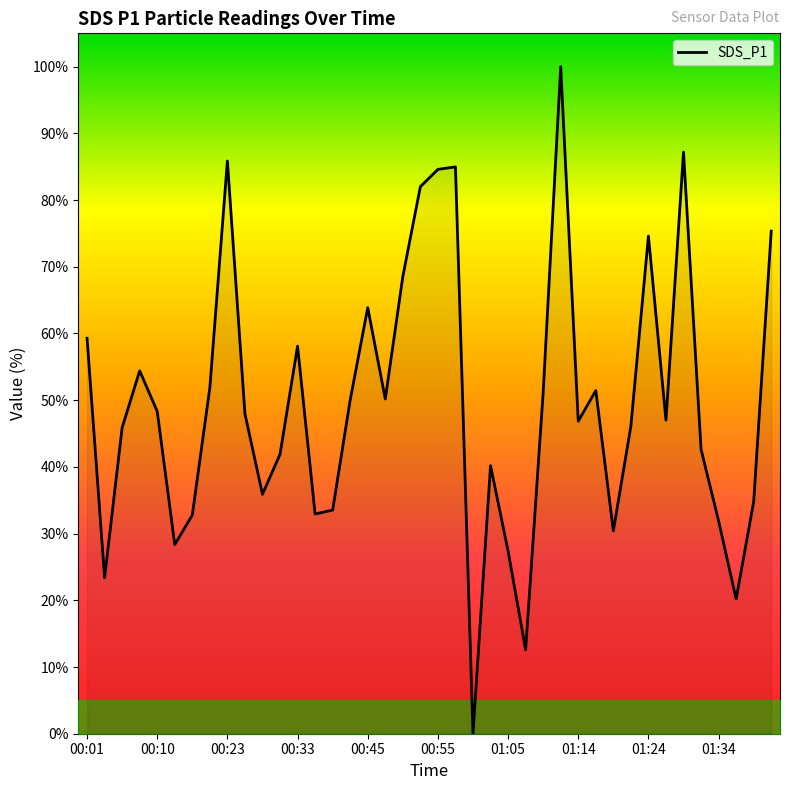

What is the greatest value displayed?

100.0